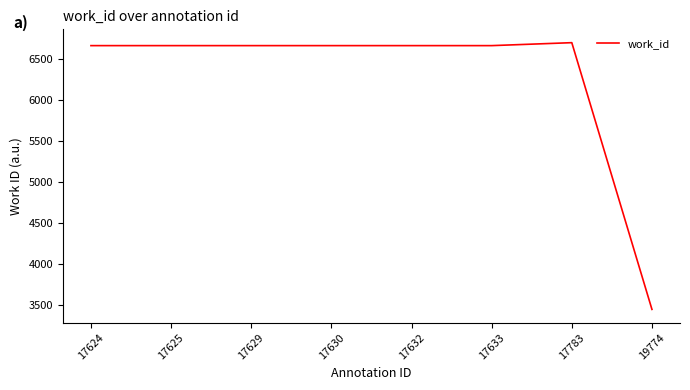

Is it true that the value at 17783 is 11880?

False